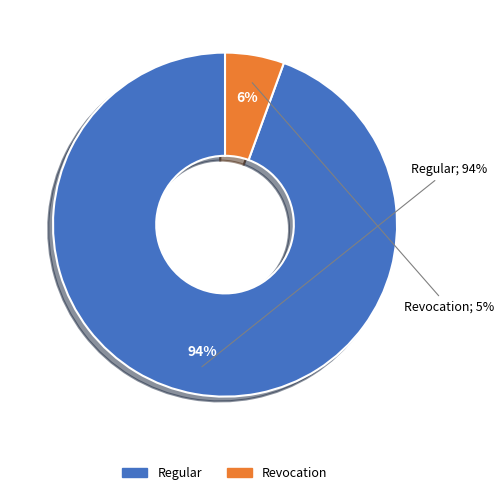

Which category has the smallest portion of the pie?

Revocation